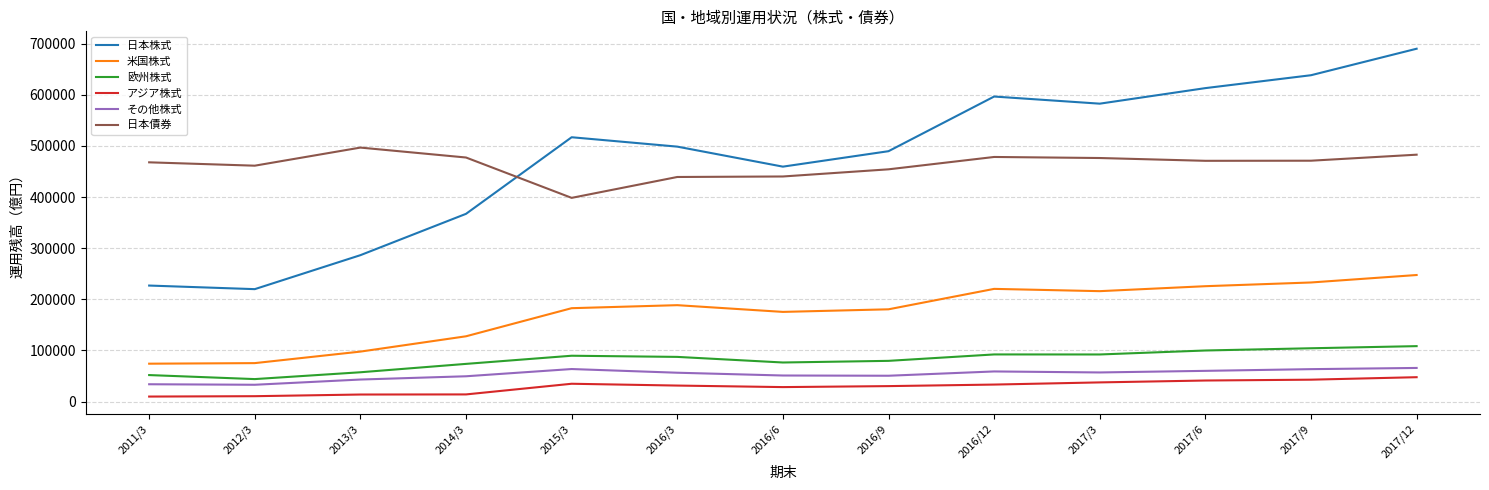

True or false: 日本債券 and 欧州株式 intersect in this chart.

False